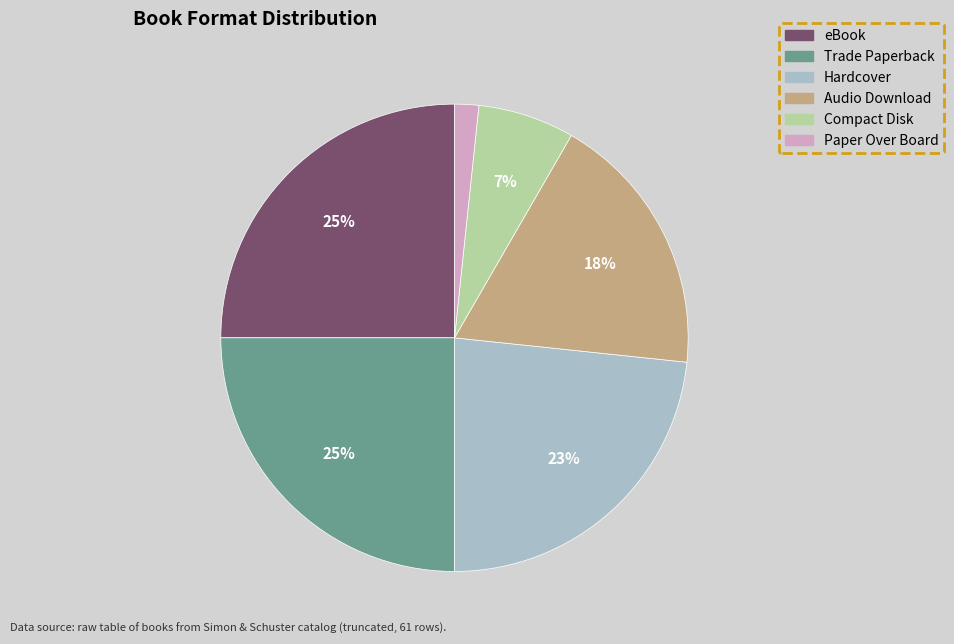

How many segments does this pie chart have?

6